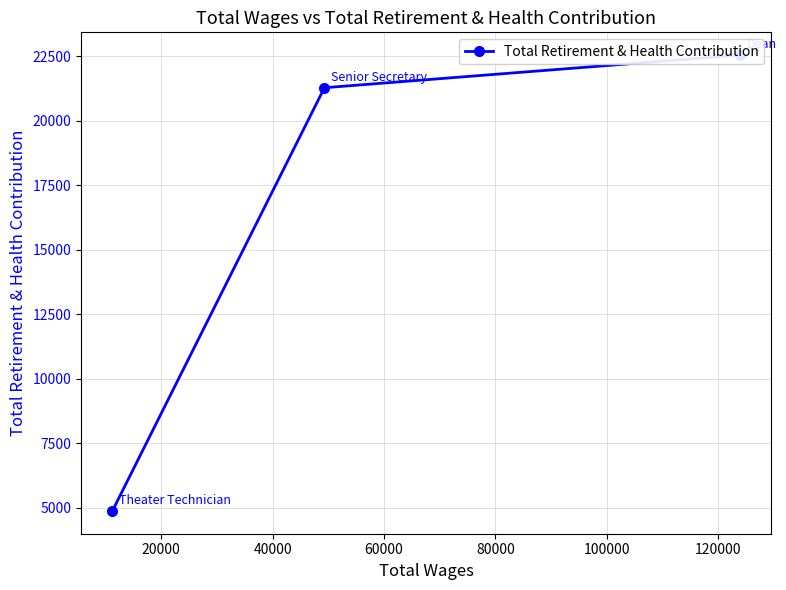

How many series are shown in this chart?

1